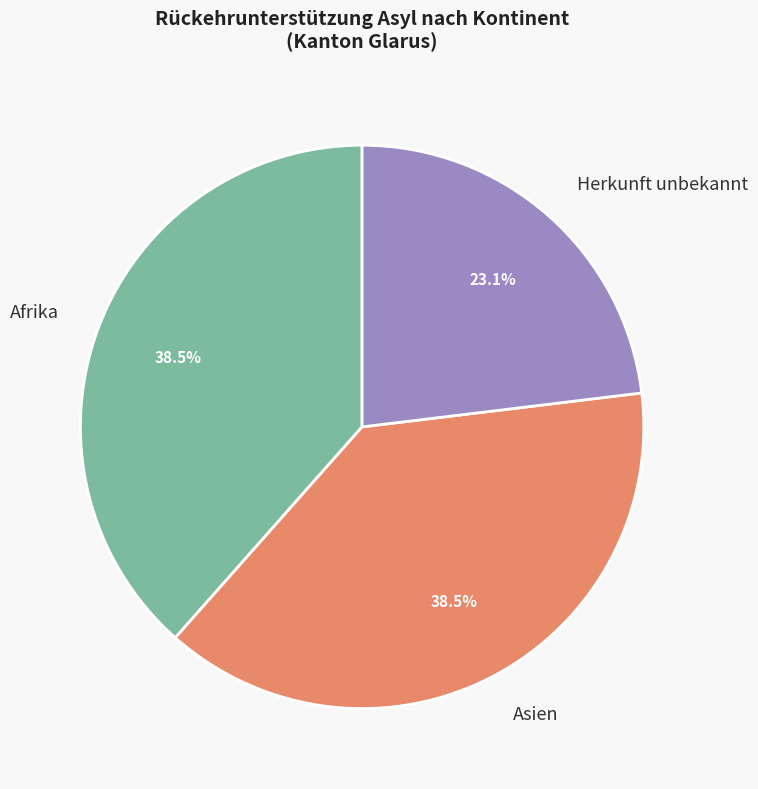

What is the smallest slice in the pie chart?

Herkunft unbekannt